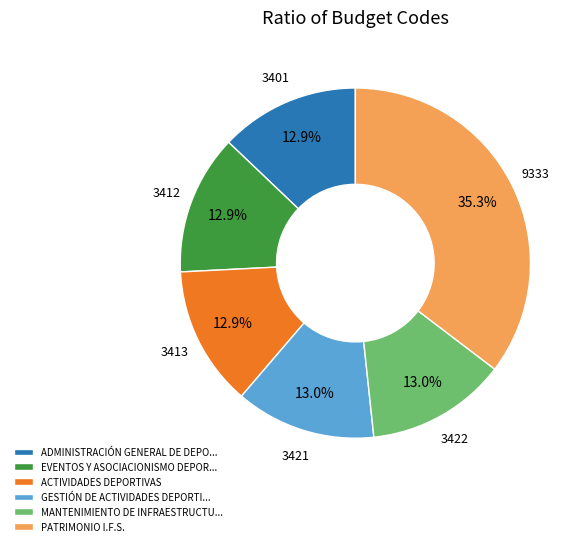

Is there a majority slice in this chart?

No